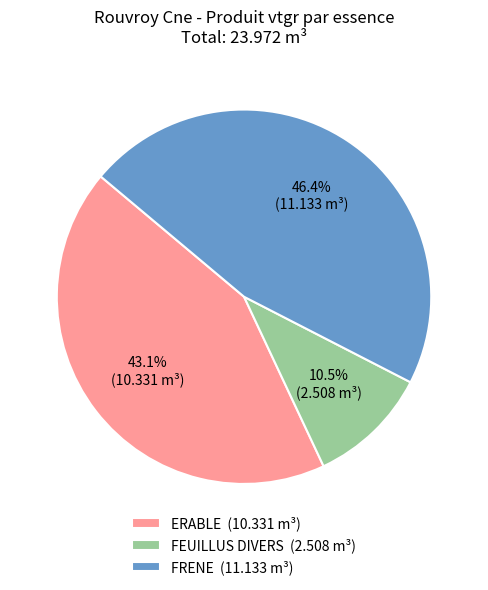

Between FEUILLUS DIVERS (2.508 m³) and ERABLE (10.331 m³), which is larger?

ERABLE (10.331 m³)